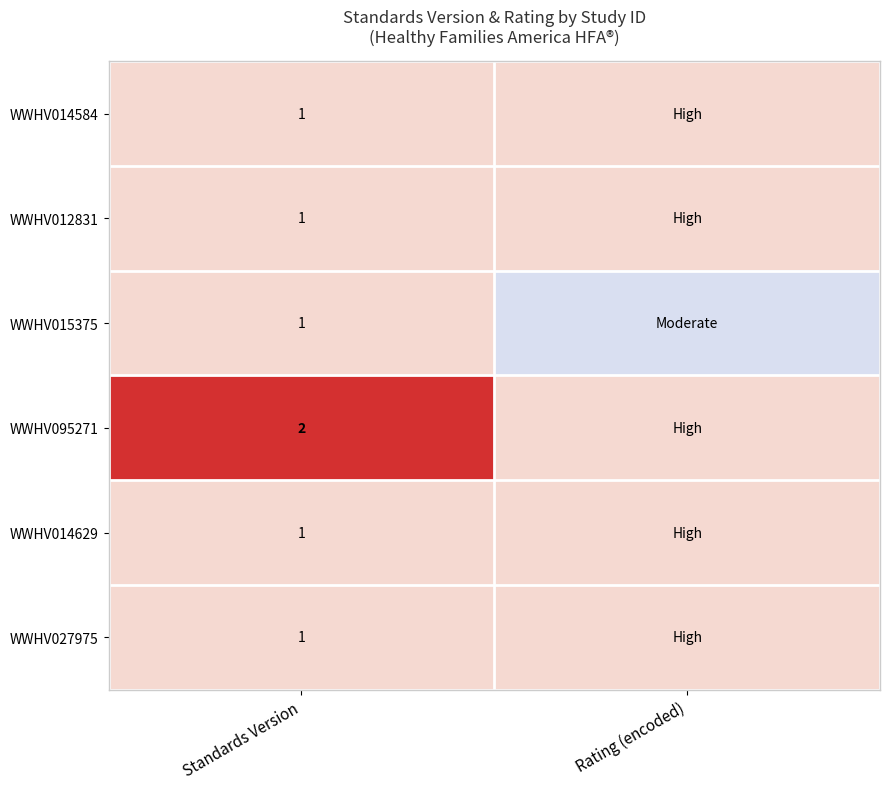

The value of WWHV015375 at Standards Version is 1.0. True or false?

True